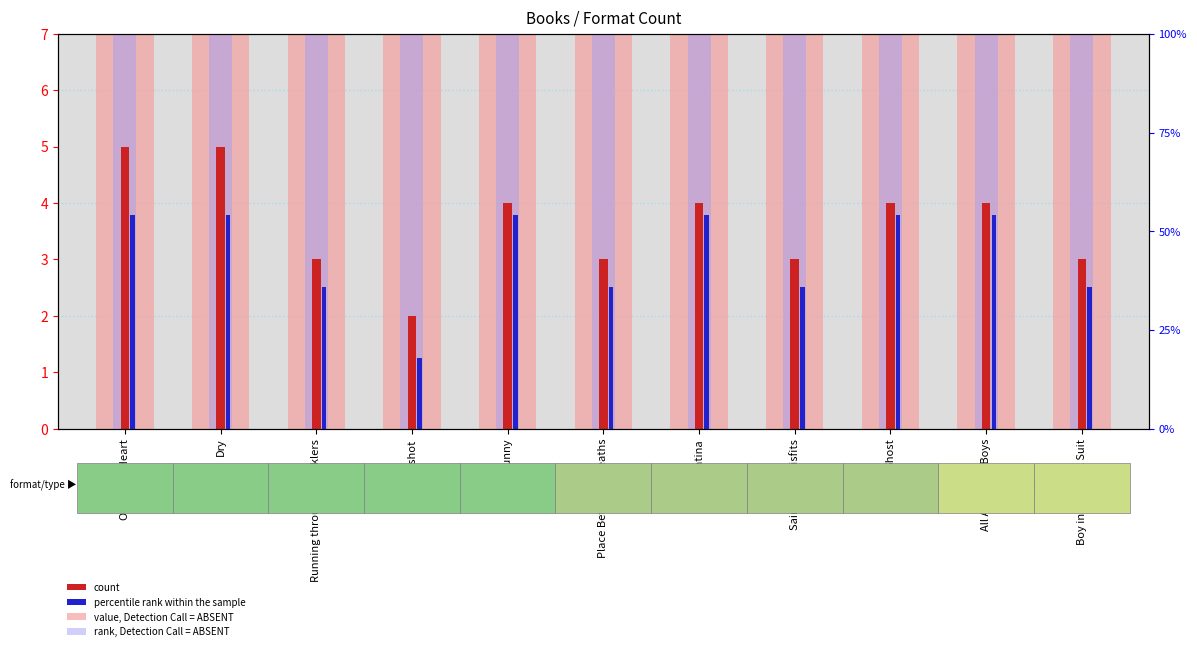

The value of value, Detection Call = ABSENT at Patina is 64. True or false?

True